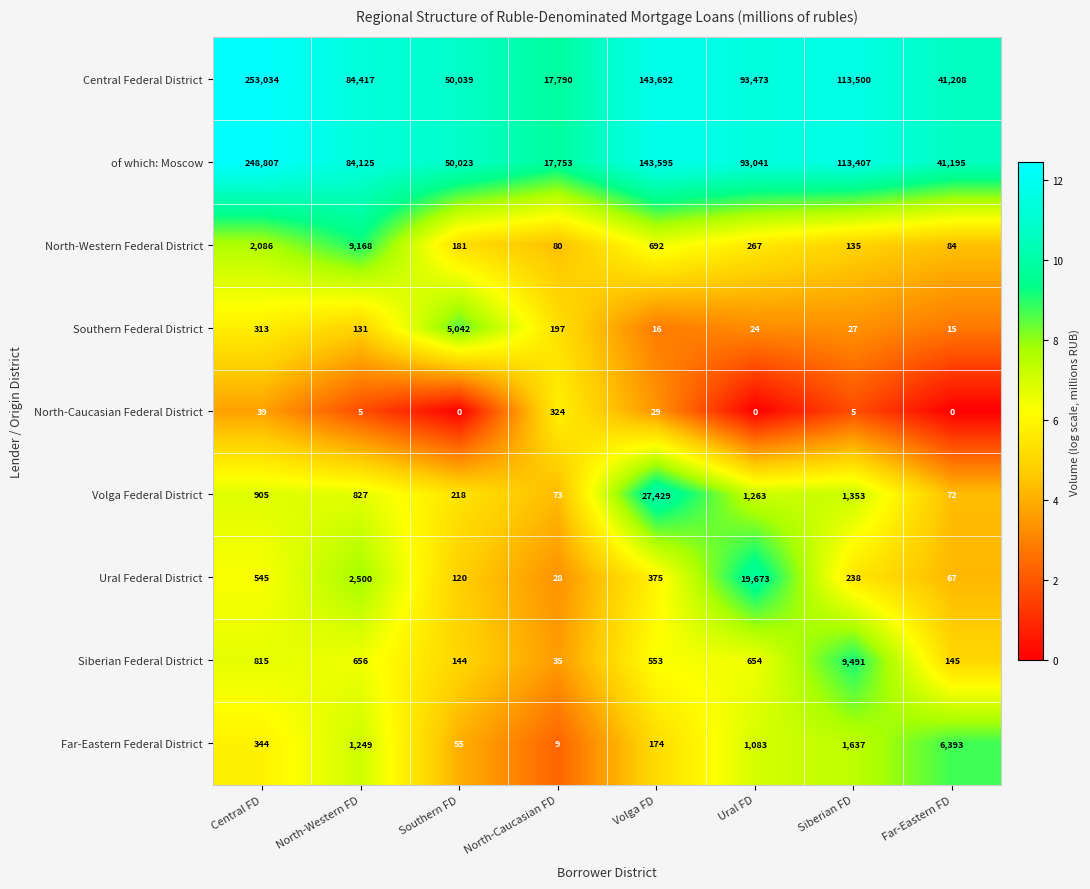

What is the total value across all series at Central FD?

506888